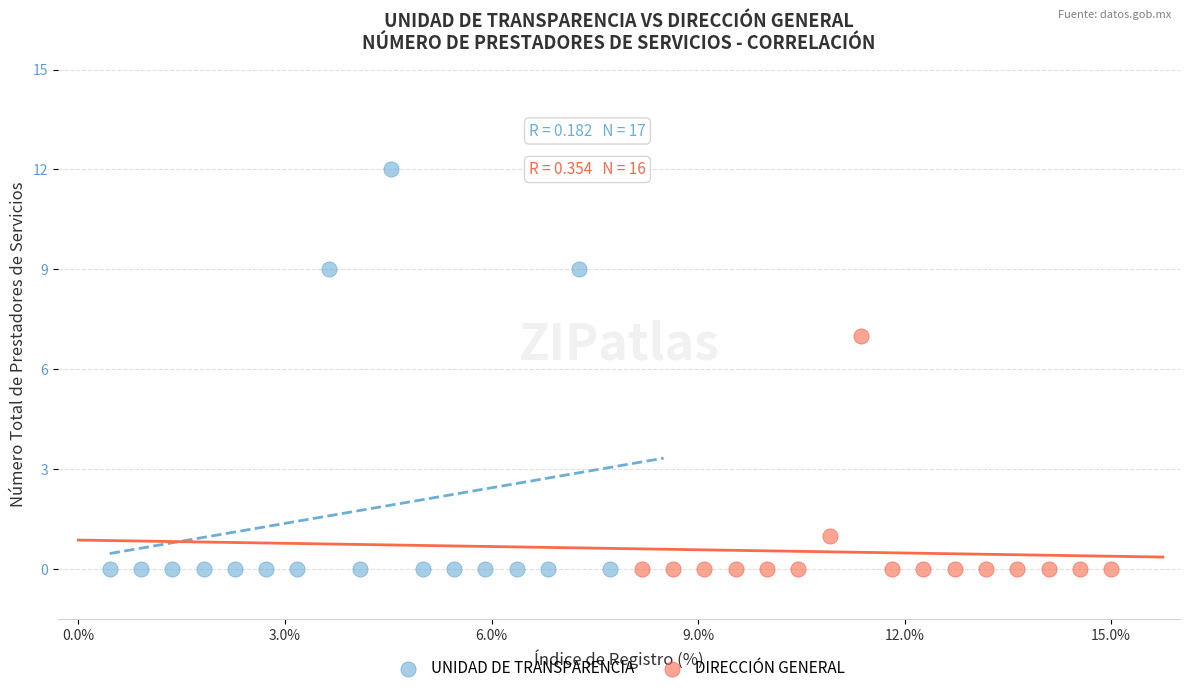

Which series reaches the maximum Y coordinate?

UNIDAD DE TRANSPARENCIA